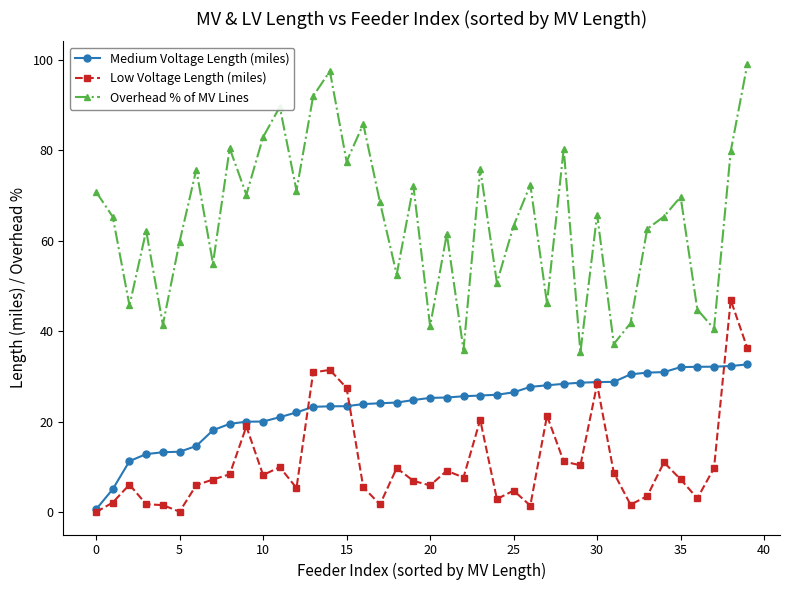

At how many categories does at least one series exceed 52?

29